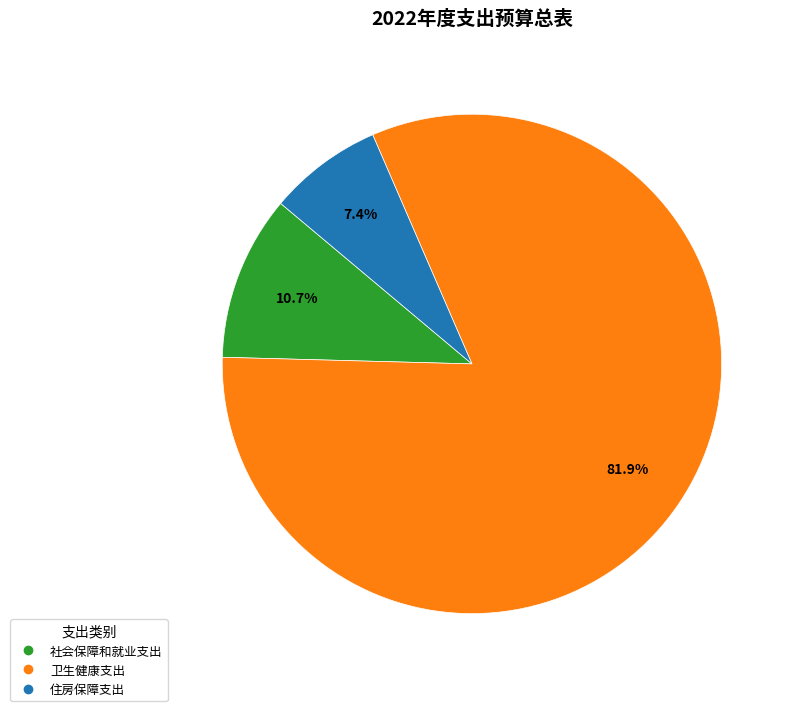

The 卫生健康支出 slice represents 82% of the pie. True or false?

True